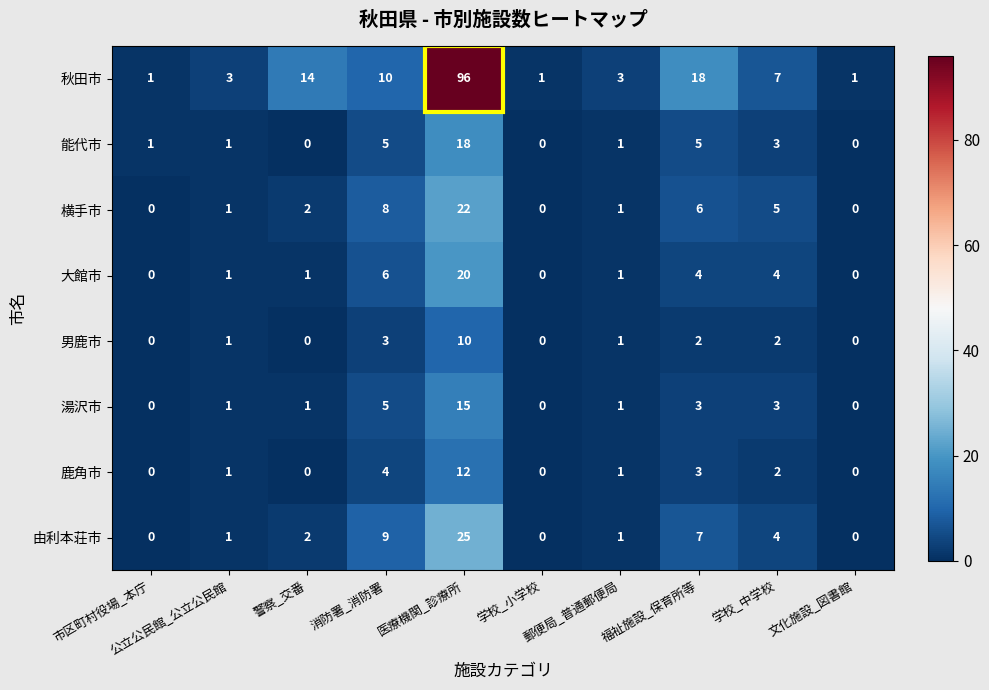

Which series has the largest range (max minus min)?

秋田市